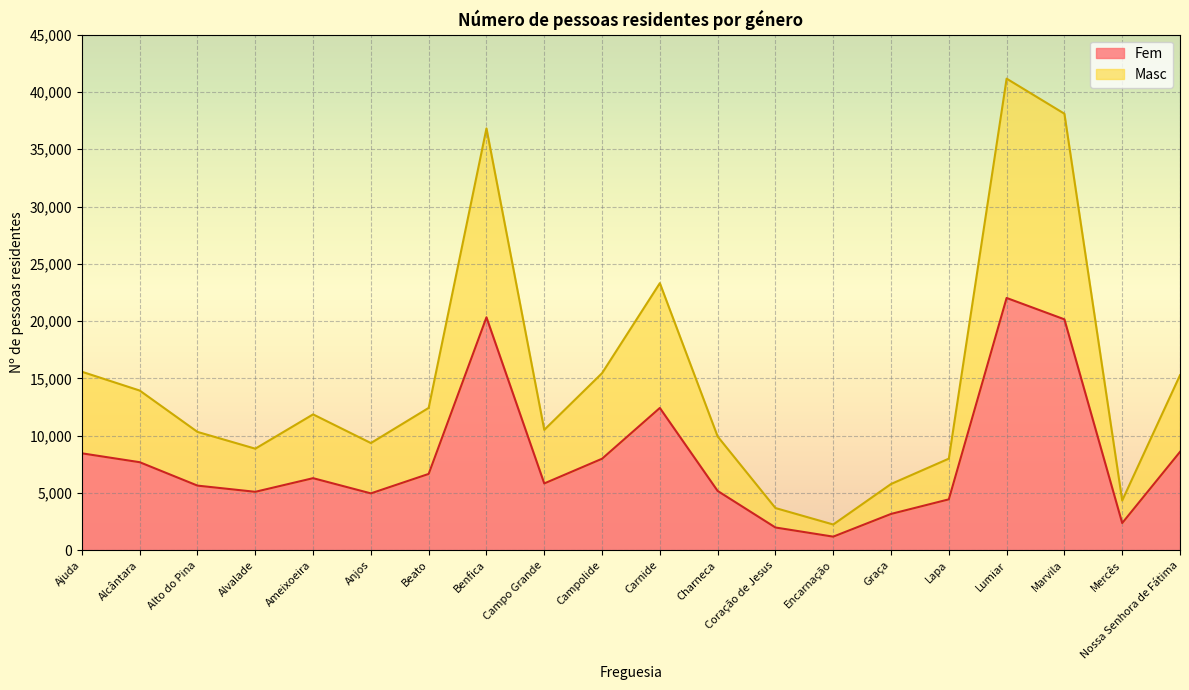

True or false: Fem and Masc intersect in this chart.

False